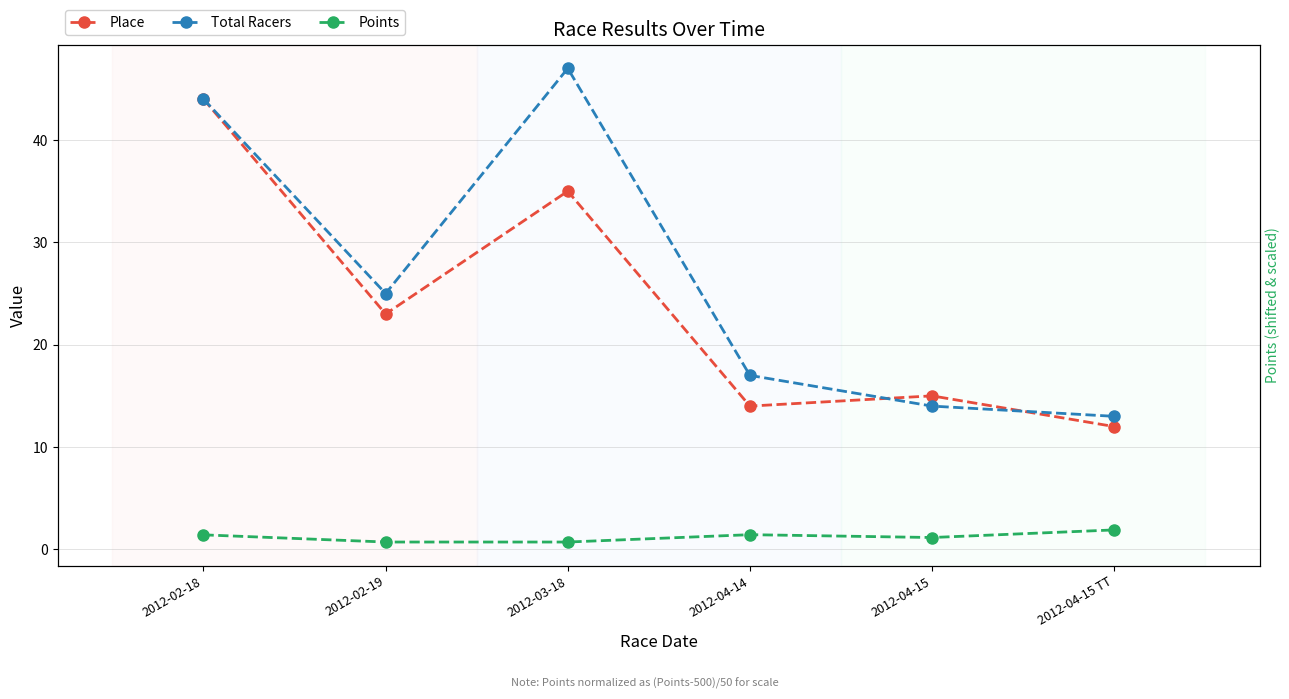

Is the value of Points at 2012-04-15 greater than the value of Total Racers at 2012-04-15 TT?

No